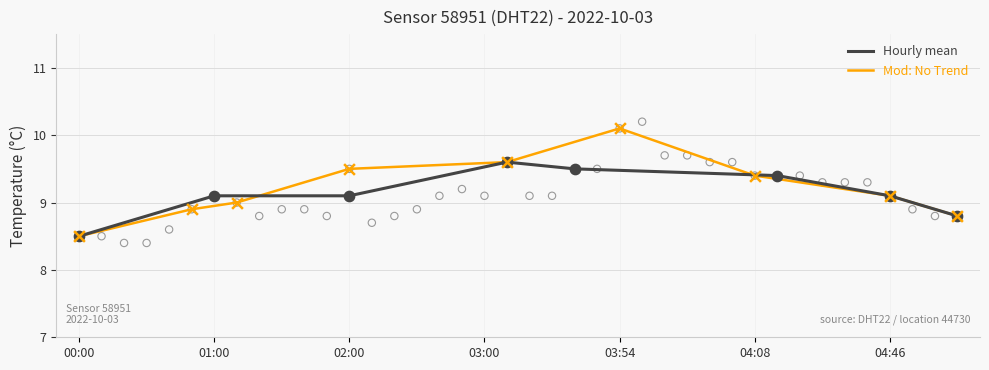

What is the change in value from 01:11 to 03:43?

+0.6